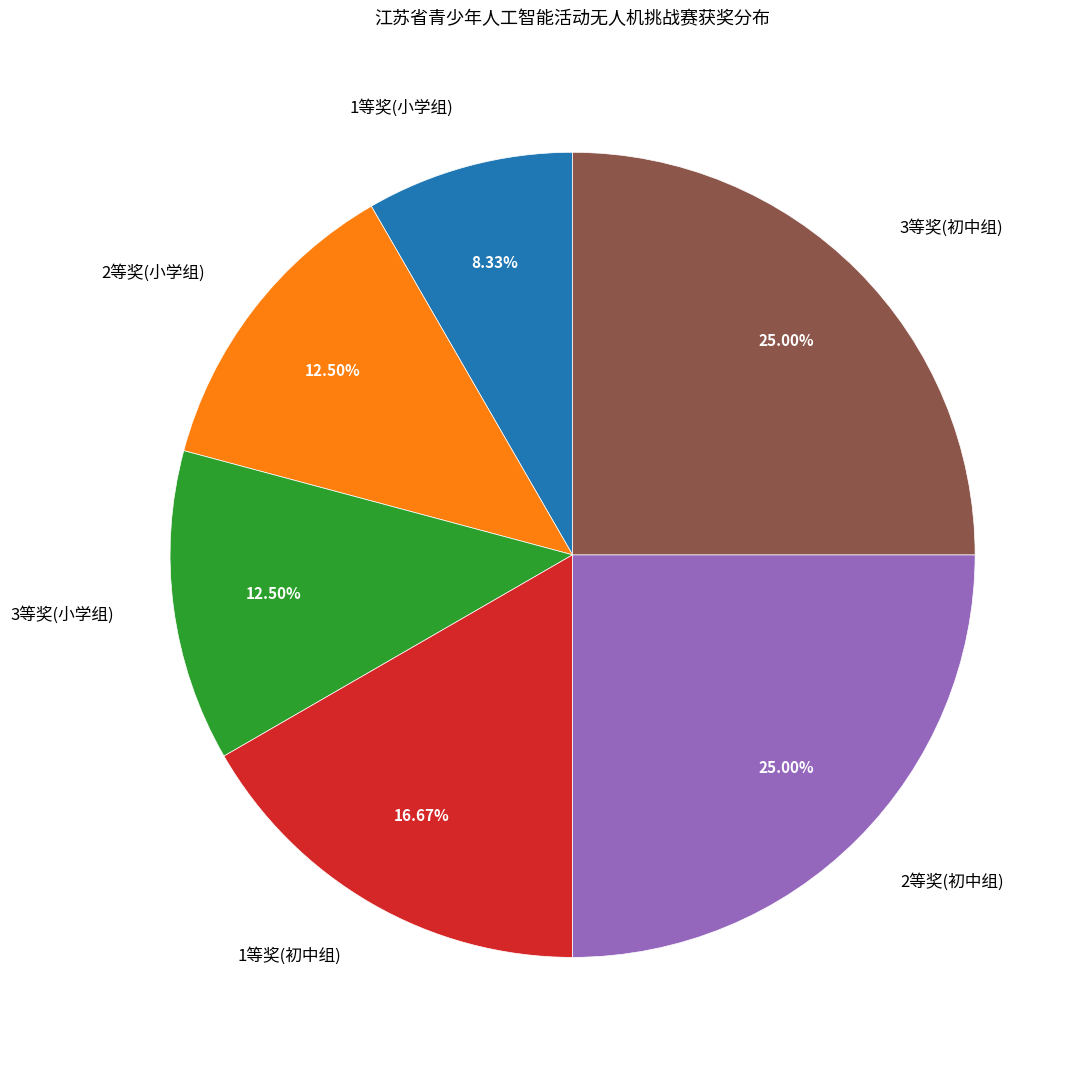

Does 3等奖(小学组) represent more than half of the total?

No